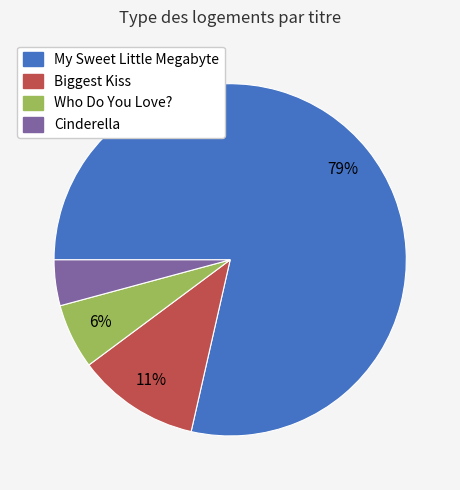

What is the majority slice?

My Sweet Little Megabyte